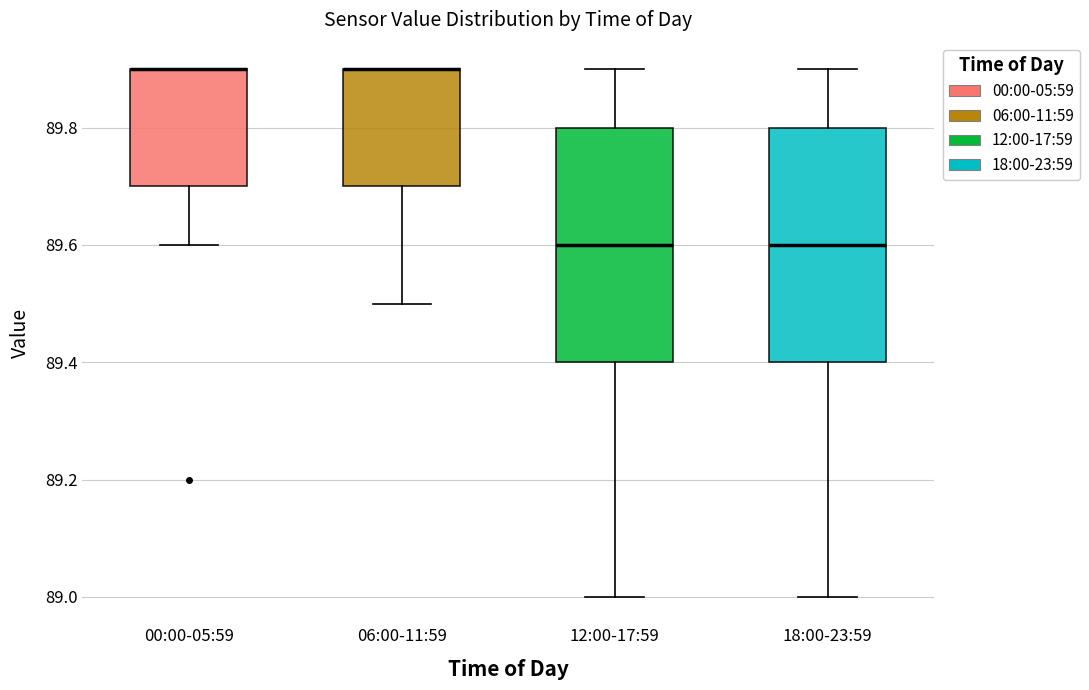

Where is the lower edge of the box for 18:00-23:59 on the y-axis? The values are not printed on the chart, so give them approximately, as read against the axis.

89.4